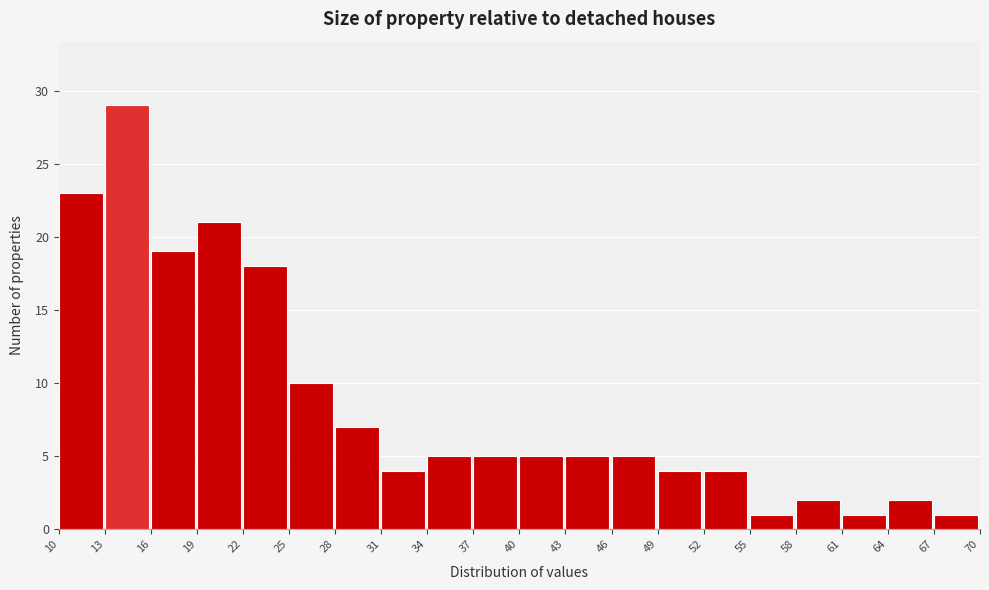

Reading left to right, list every bar in this chart as the range it spans on the x-axis followed by its height. The values are not printed on the chart, so give them approximately, as read against the axis.

10 to 13: 23
13 to 16: 29
16 to 19: 19
19 to 22: 21
22 to 25: 18
25 to 28: 10
28 to 31: 7
31 to 34: 4
34 to 37: 5
37 to 40: 5
40 to 43: 5
43 to 46: 5
46 to 49: 5
49 to 52: 4
52 to 55: 4
55 to 58: 1
58 to 61: 2
61 to 64: 1
64 to 67: 2
67 to 70: 1